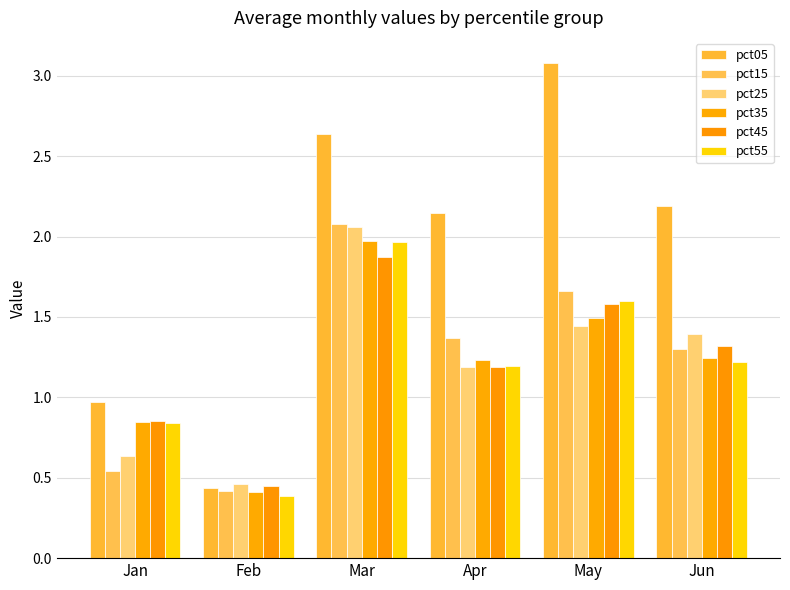

Which category has the lowest value in the pct25 series?

Feb